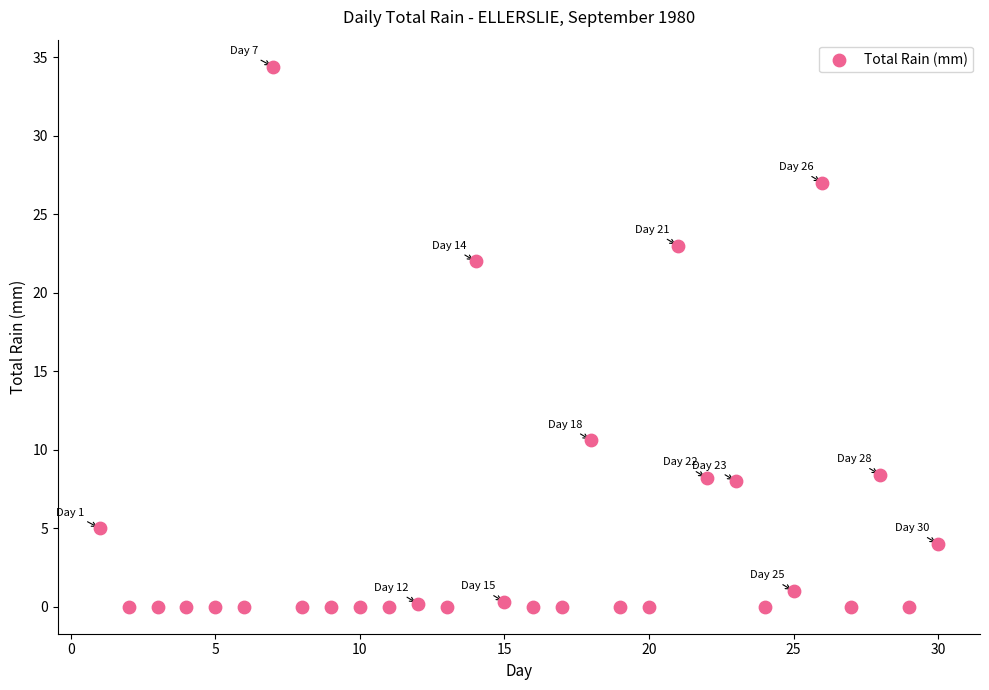

What Y value in the scatter plot is closest to 17?

22.0